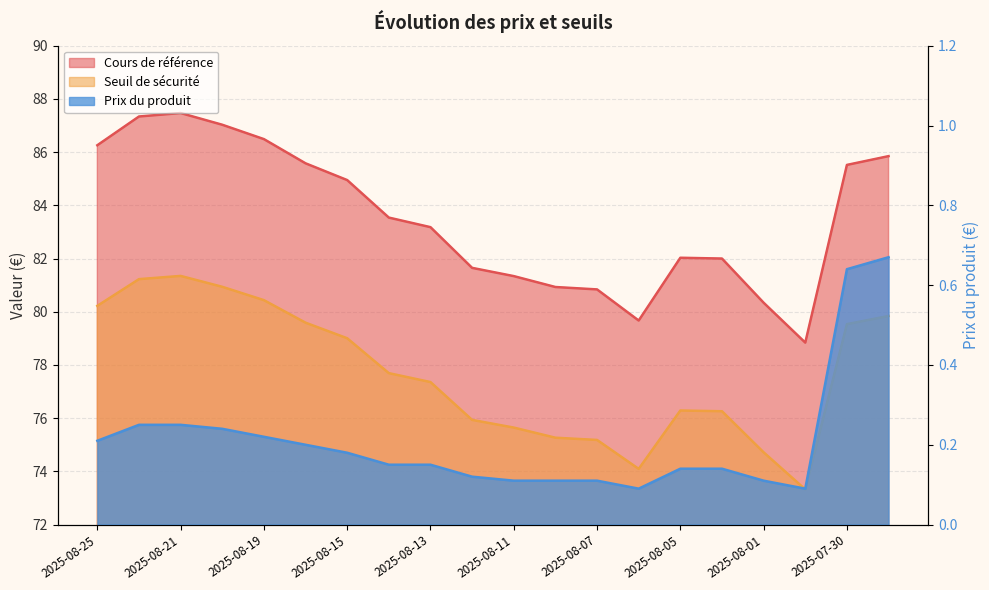

What value does the Prix du produit series have at 2025-08-08?

0.1